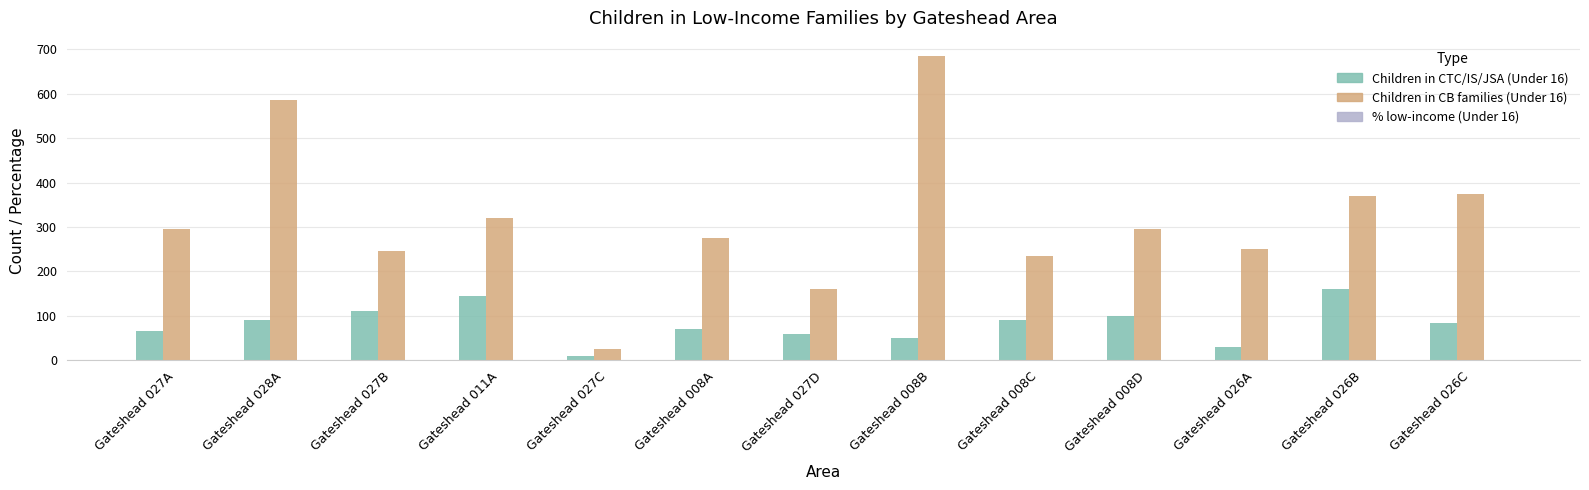

The Children in CB families (Under 16) series shows 375.0 at Gateshead 026C. True or false?

True